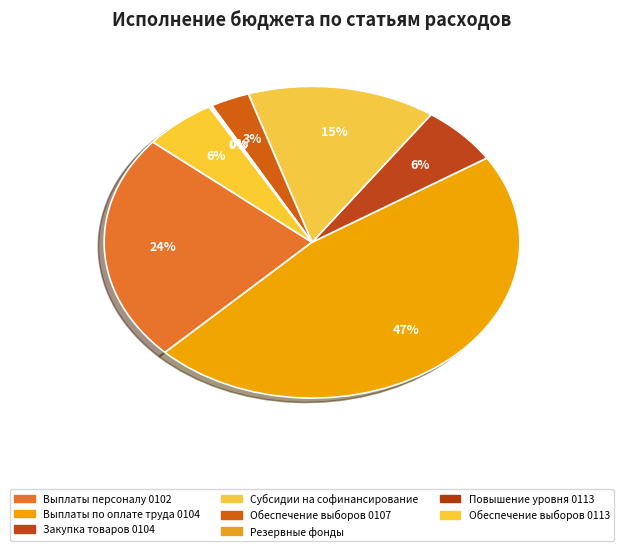

Does Обеспечение выборов 0113 represent more than half of the total?

No